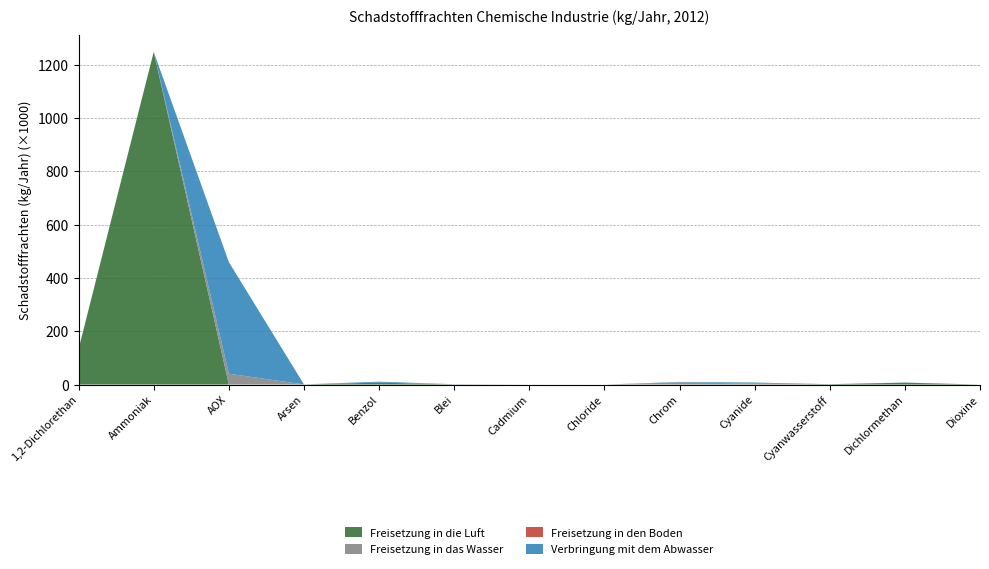

Reading left to right, what are all the values shown in this chart?

Freisetzung in die Luft: 1,2-Dichlorethan=133510	Ammoniak=1247900	AOX=0	Arsen=0	Benzol=7420	Blei=0	Cadmium=0	Chloride=0	Chrom=0	Cyanide=0	Cyanwasserstoff=1452	Dichlormethan=7040	Dioxine=0
Freisetzung in das Wasser: 1,2-Dichlorethan=53	Ammoniak=0	AOX=40660	Arsen=520	Benzol=0	Blei=1056	Cadmium=119	Chloride=0	Chrom=8216	Cyanide=3692	Cyanwasserstoff=0	Dichlormethan=67	Dioxine=0
Freisetzung in den Boden: 1,2-Dichlorethan=0	Ammoniak=0	AOX=0	Arsen=0	Benzol=0	Blei=0	Cadmium=0	Chloride=0	Chrom=0	Cyanide=0	Cyanwasserstoff=0	Dichlormethan=0	Dioxine=0
Verbringung mit dem Abwasser: 1,2-Dichlorethan=0	Ammoniak=0	AOX=418800	Arsen=136	Benzol=3470	Blei=323	Cadmium=0	Chloride=0	Chrom=1626	Cyanide=3968	Cyanwasserstoff=0	Dichlormethan=436	Dioxine=0